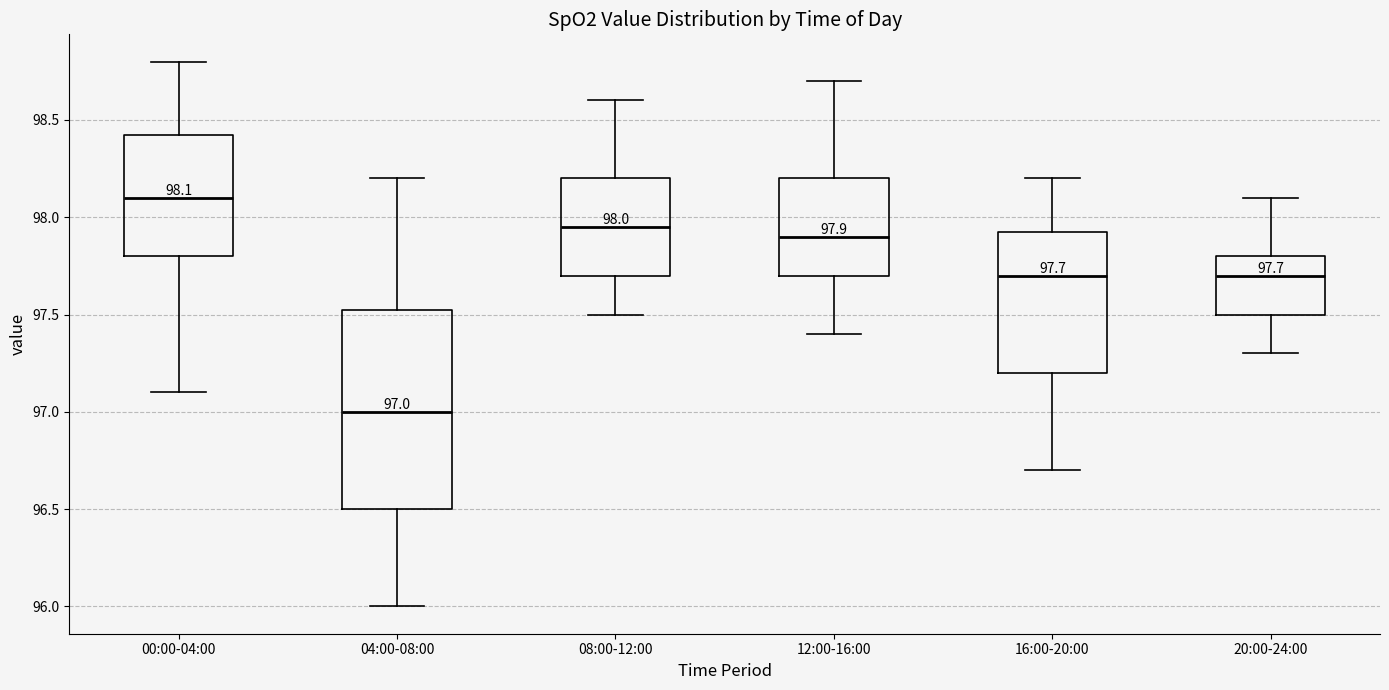

Which box's median line is the lowest?

04:00-08:00